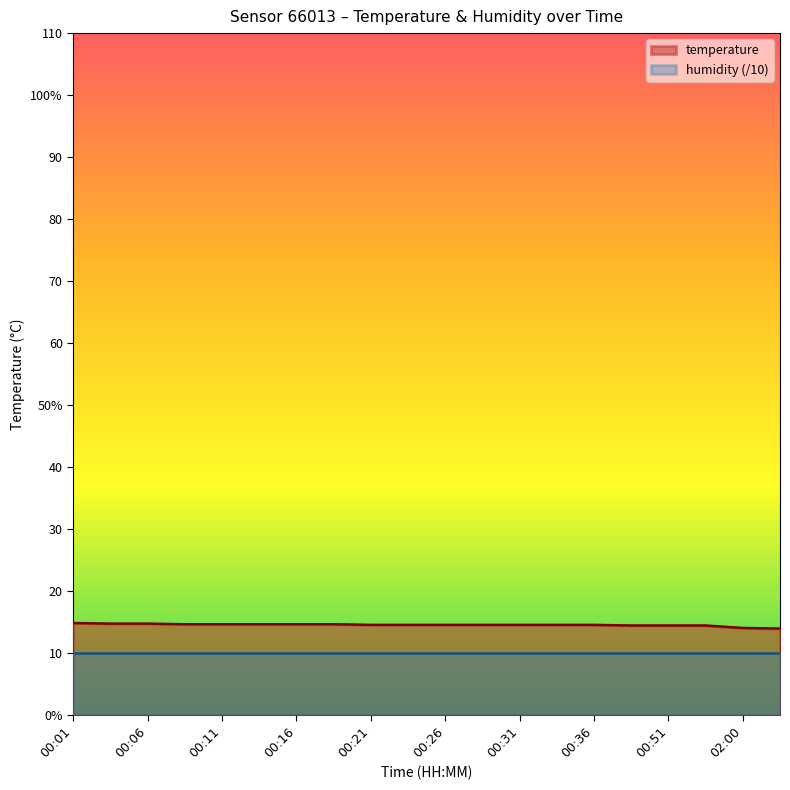

Count the values in the range 14 to 15.

19